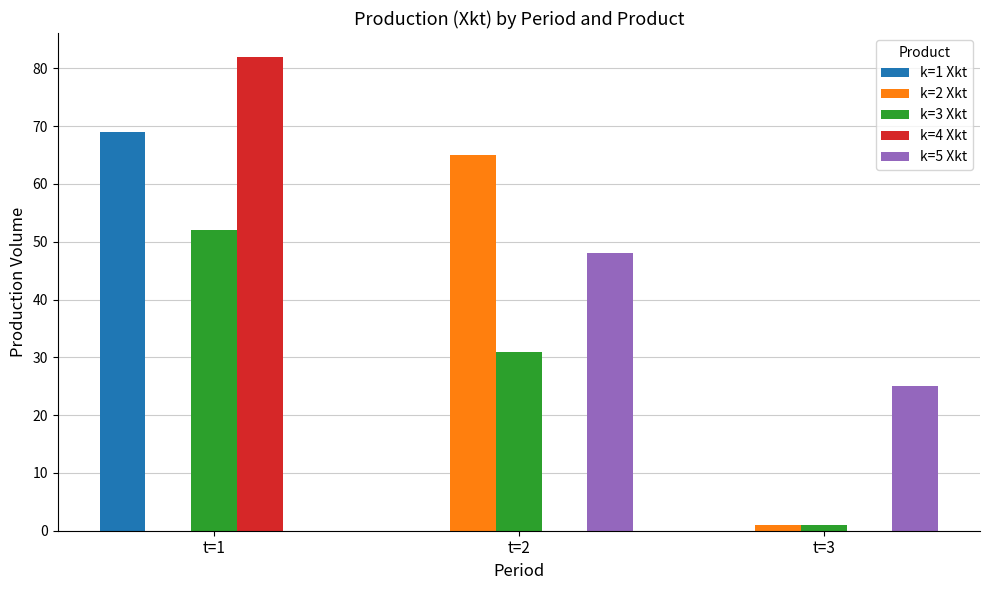

Are the bars horizontal?

No